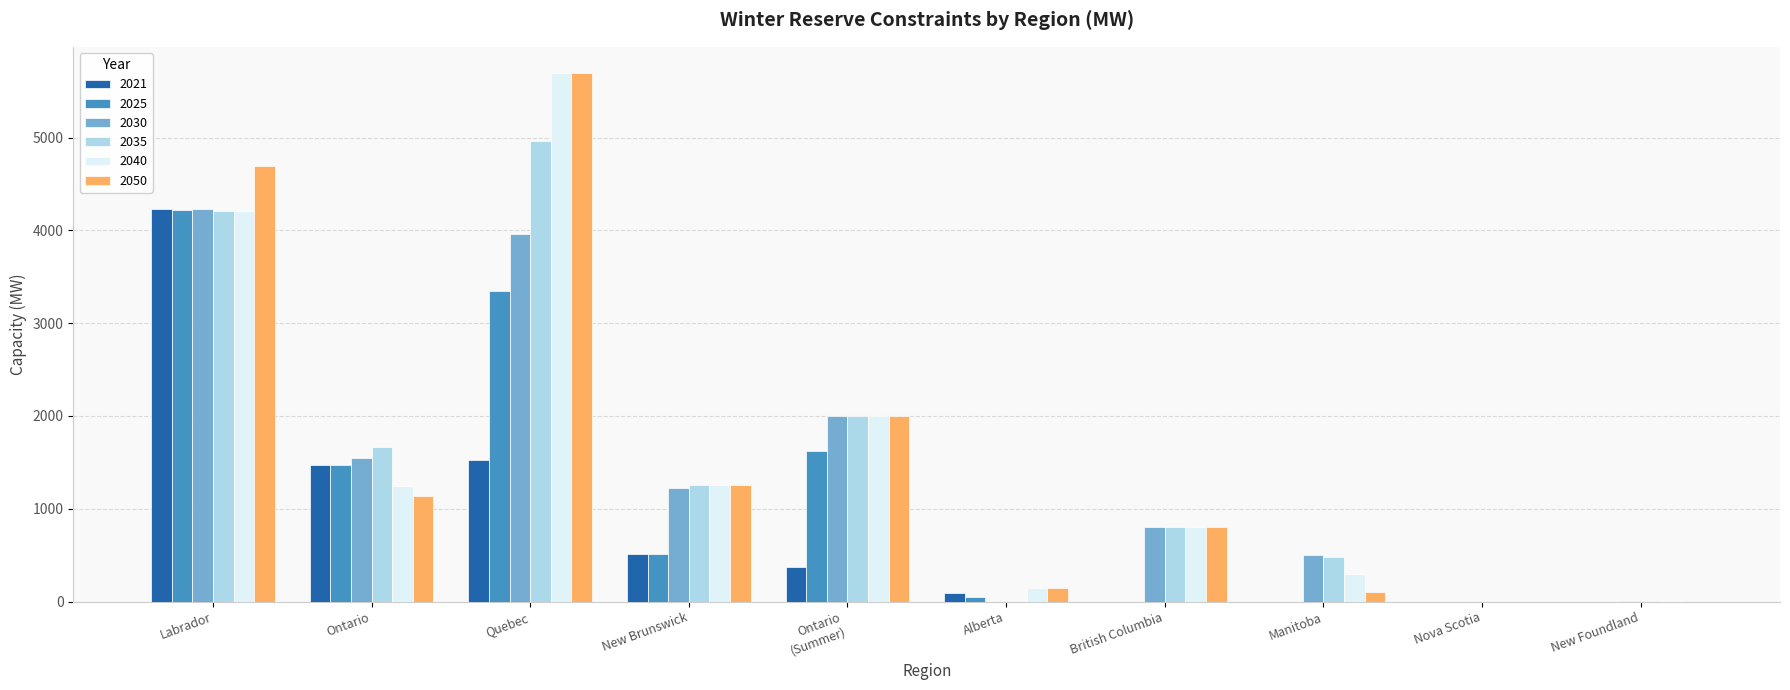

What is the maximum value shown in the chart?

5693.5